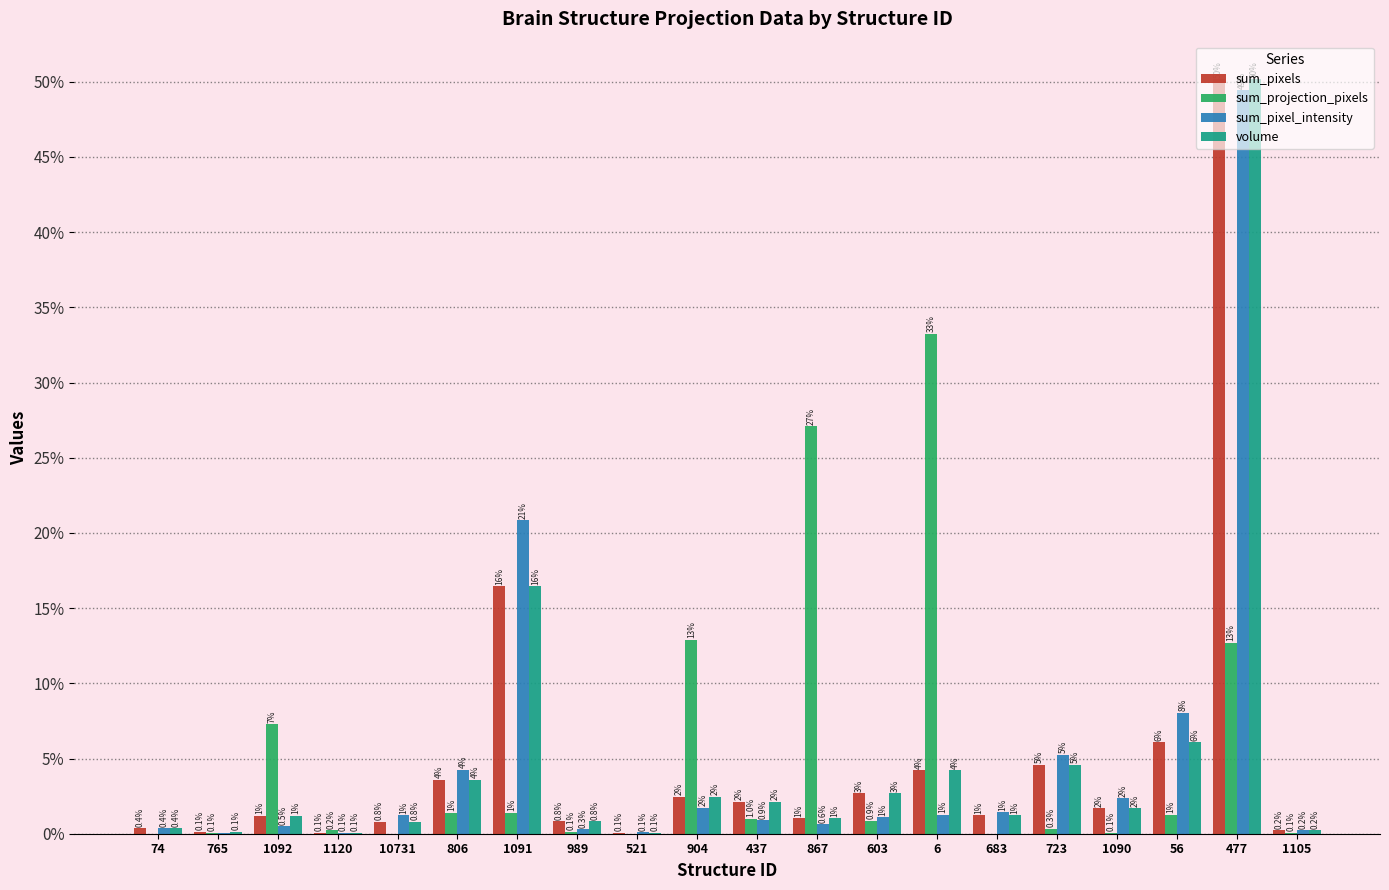

What are all the series names shown in the legend?

sum_pixels, sum_projection_pixels, sum_pixel_intensity, volume